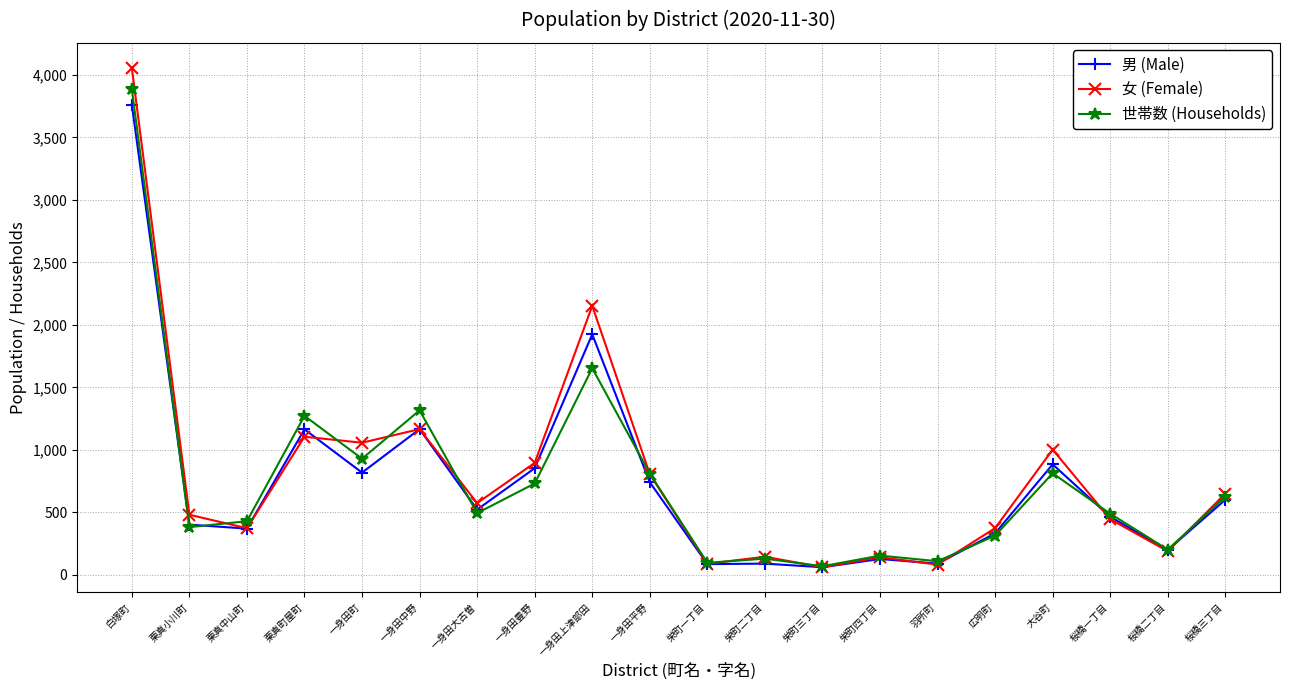

Is the value of 世帯数 (Households) at 一身田中野 greater than the value of 男 (Male) at 羽所町?

Yes